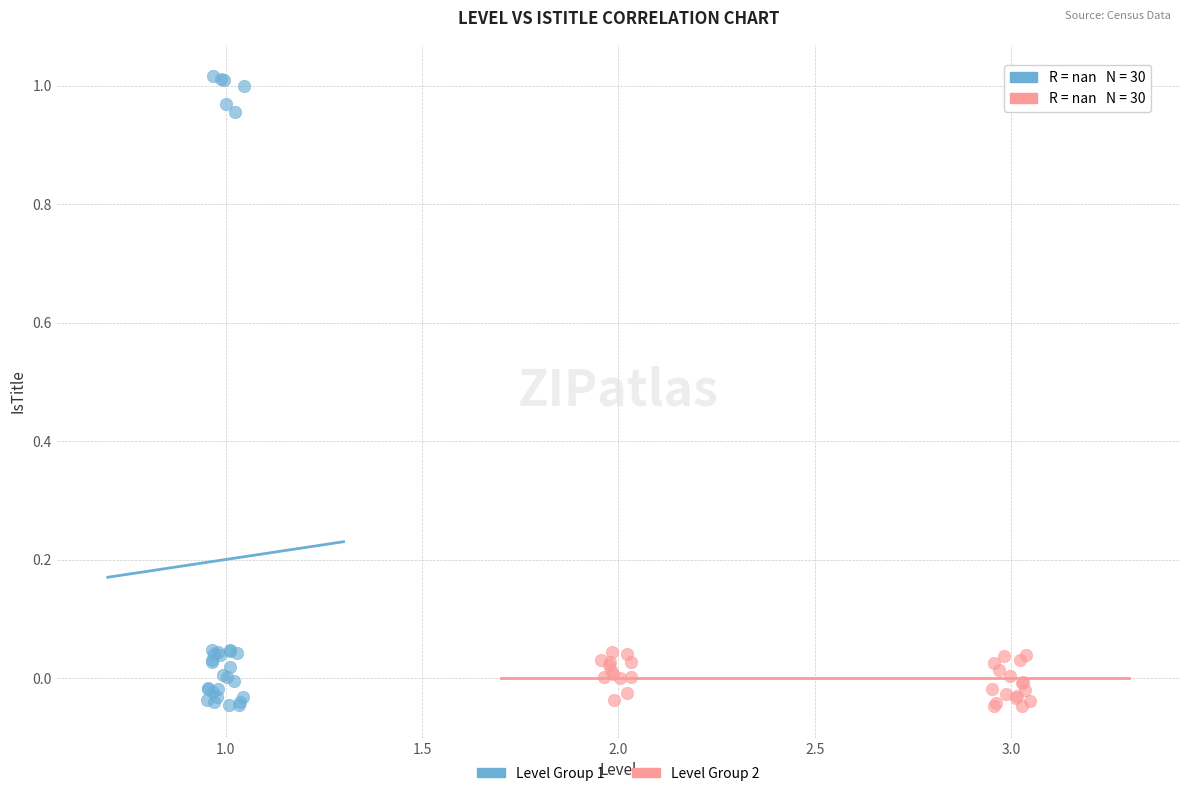

Which series reaches the maximum Y coordinate?

Level Group 1